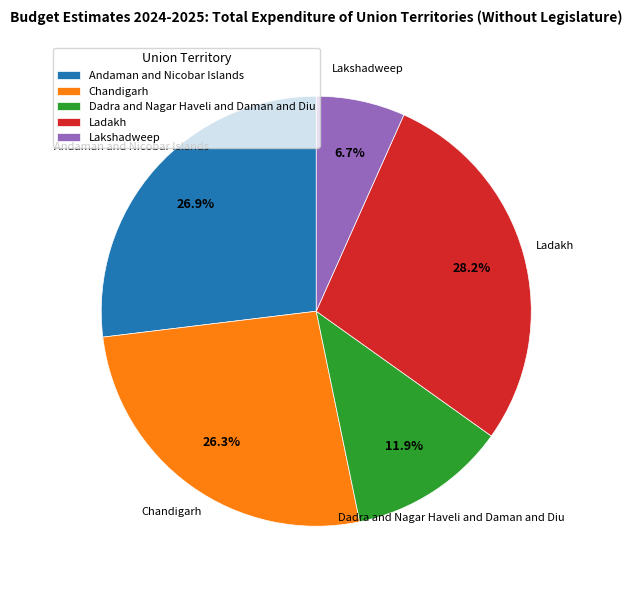

Does Chandigarh account for over 50% of the chart?

No